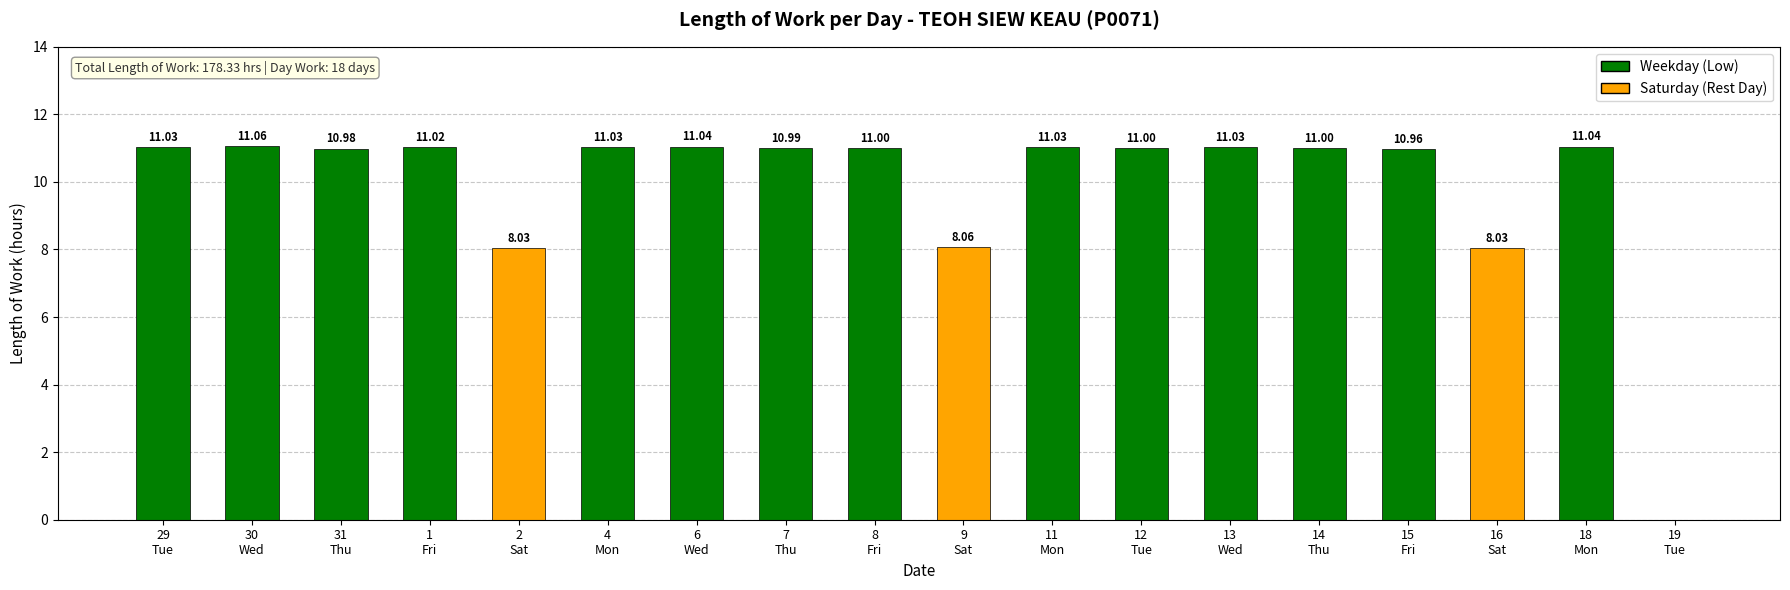

Reading left to right, what are all the values shown in this chart?

29
Tue=11.0	30
Wed=11.1	31
Thu=11.0	1
Fri=11.0	2
Sat=8.0	4
Mon=11.0	6
Wed=11.0	7
Thu=11.0	8
Fri=11.0	9
Sat=8.1	11
Mon=11.0	12
Tue=11.0	13
Wed=11.0	14
Thu=11.0	15
Fri=11.0	16
Sat=8.0	18
Mon=11.0	19
Tue=0.0